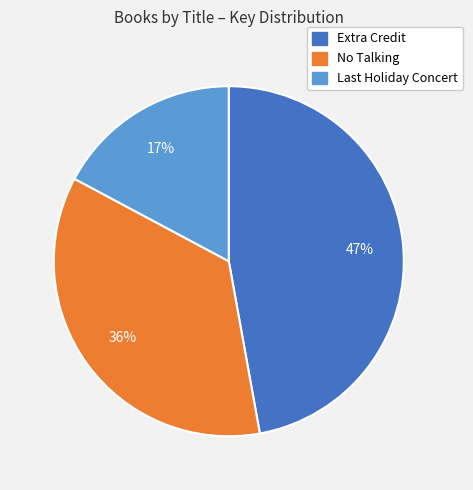

How many segments does this pie chart have?

3